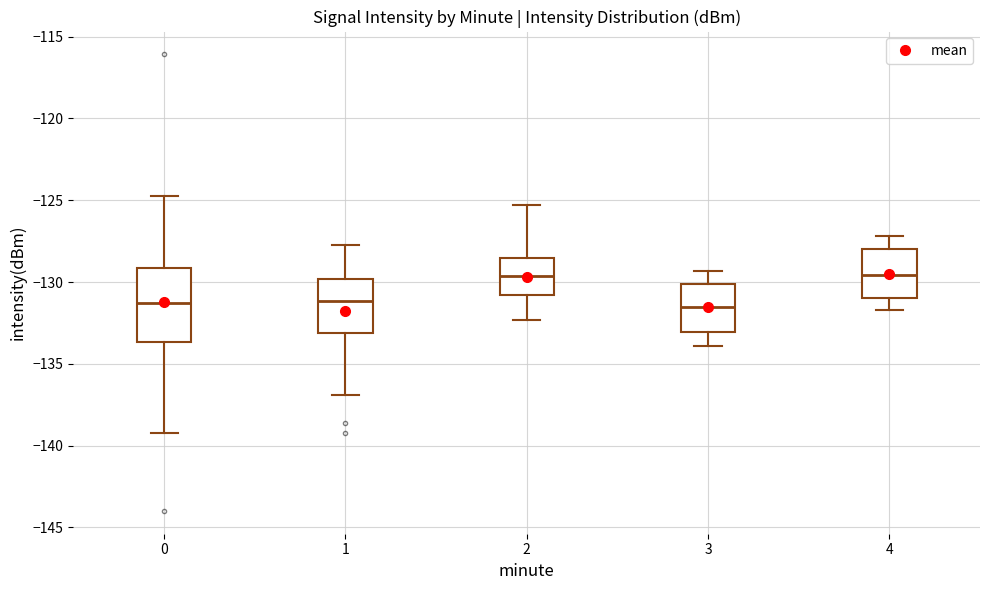

Reading left to right, read every box against the y-axis: the position of its median line, the range the box covers, and the ends of its whiskers. The values are not printed on the chart, so give them approximately, as read against the axis.

0: median -131.5, box -133.5 to -129.0, whiskers -139.0 to -124.5
1: median -131.0, box -133.0 to -130.0, whiskers -137.0 to -127.5
2: median -129.5, box -131.0 to -128.5, whiskers -132.5 to -125.5
3: median -131.5, box -133.0 to -130.0, whiskers -134.0 to -129.5
4: median -129.5, box -131.0 to -128.0, whiskers -131.5 to -127.0